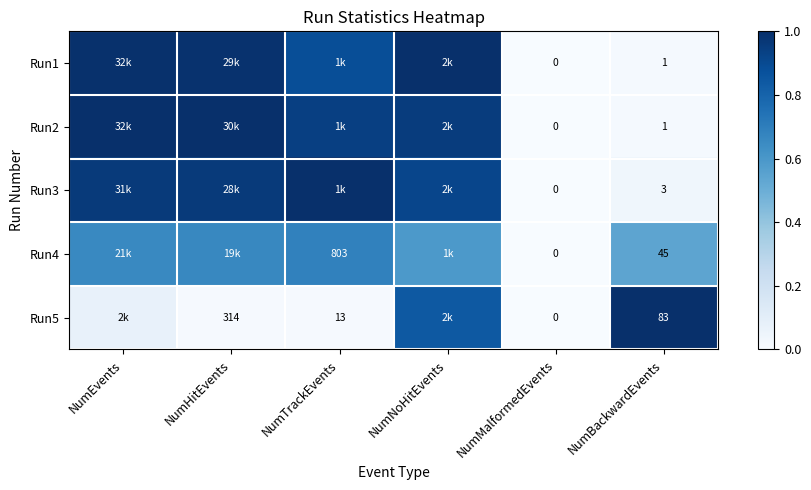

Rank the categories by Run2 value from lowest to highest.

NumMalformedEvents, NumBackwardEvents, NumTrackEvents, NumNoHitEvents, NumHitEvents, NumEvents